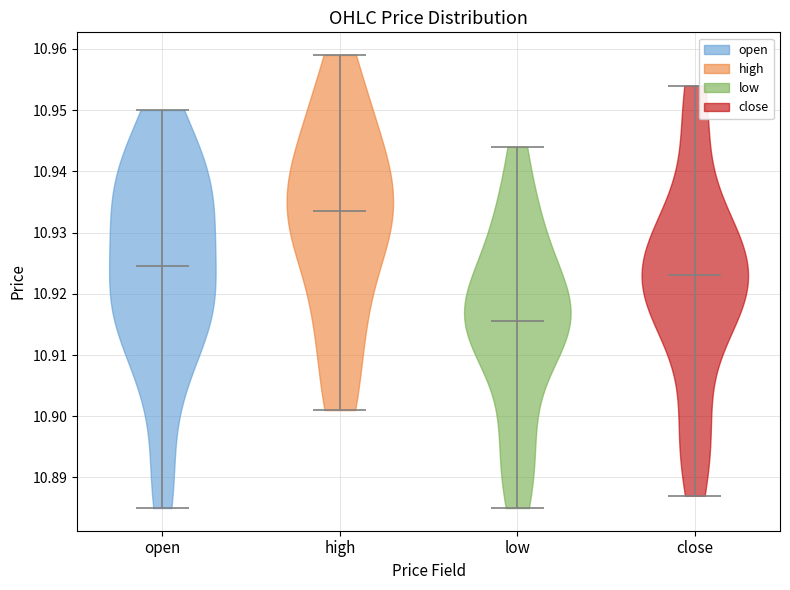

Which violin has the lowest median line?

low